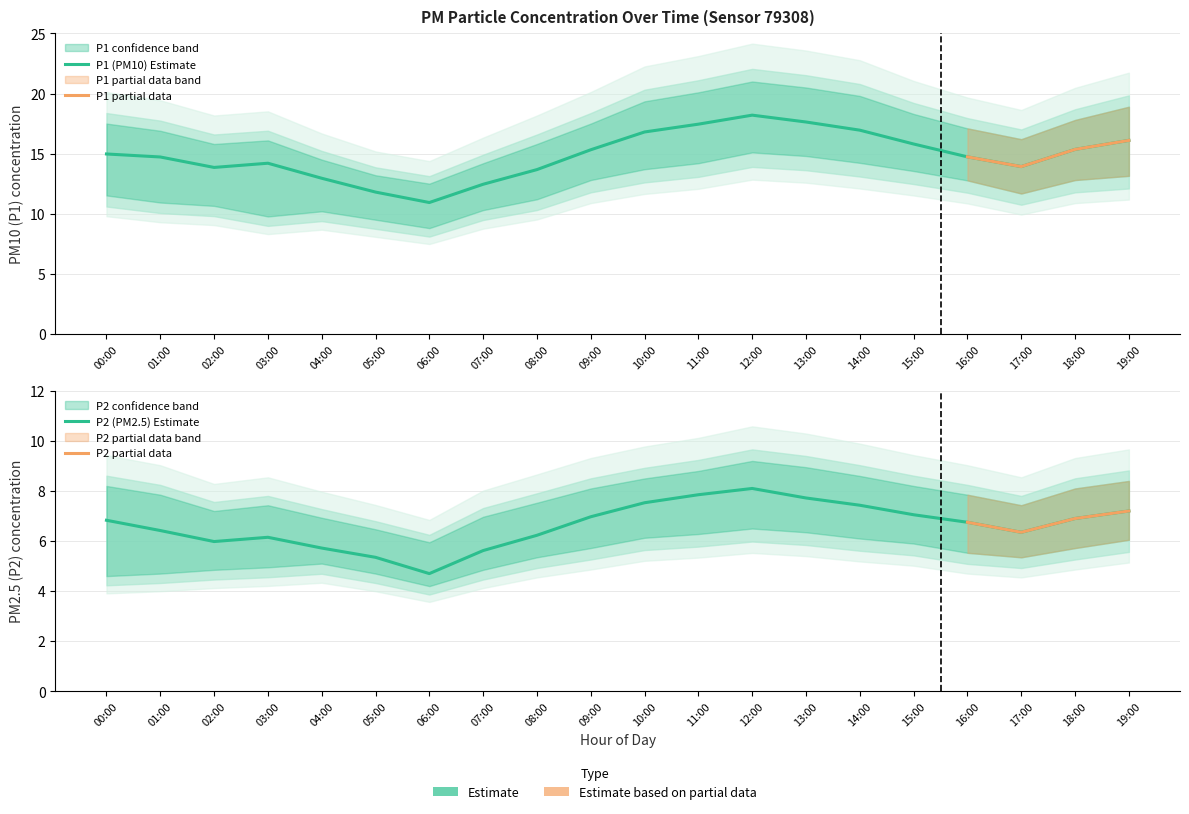

What is the average value of the P2_lower series?

5.4